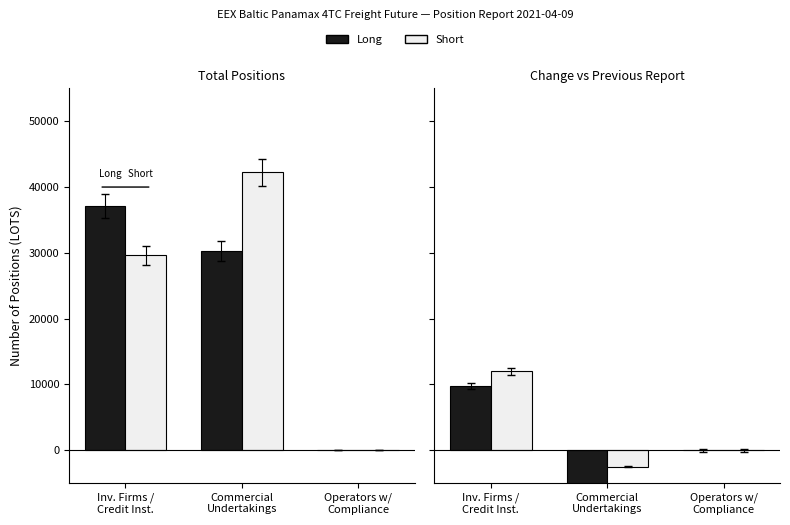

Rank the series by their average value, from highest to lowest.

Short, Long